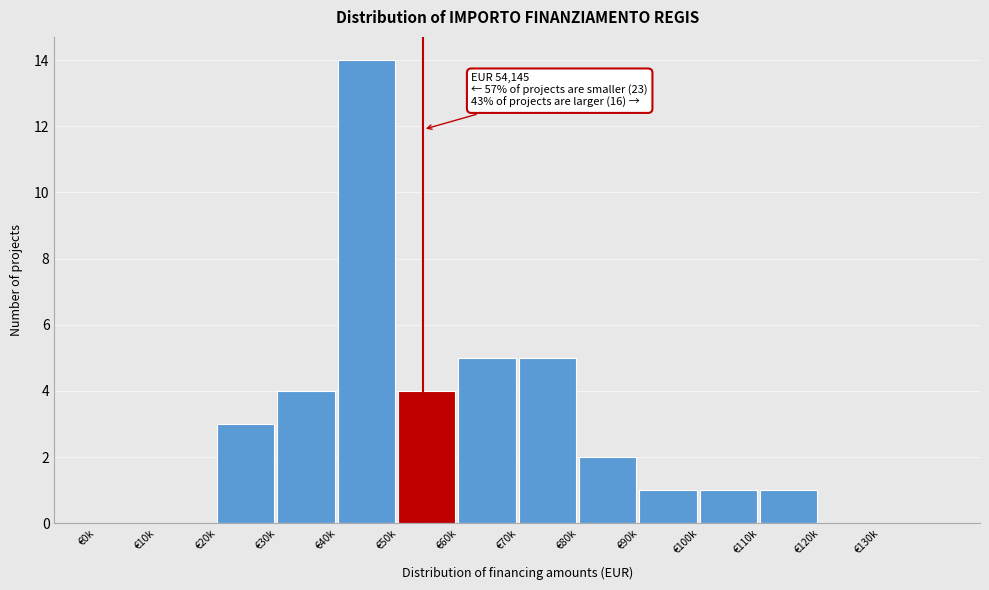

Reading left to right, what are all the values shown in this chart?

€0k=0	€10k=0	€20k=3	€30k=4	€40k=14	€50k=4	€60k=5	€70k=5	€80k=2	€90k=1	€100k=1	€110k=1	€120k=0	€130k=0